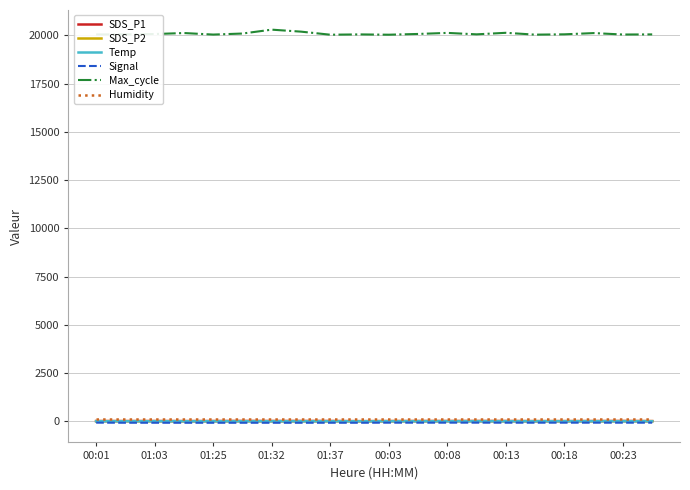

Does the chart have visible grid lines?

Yes